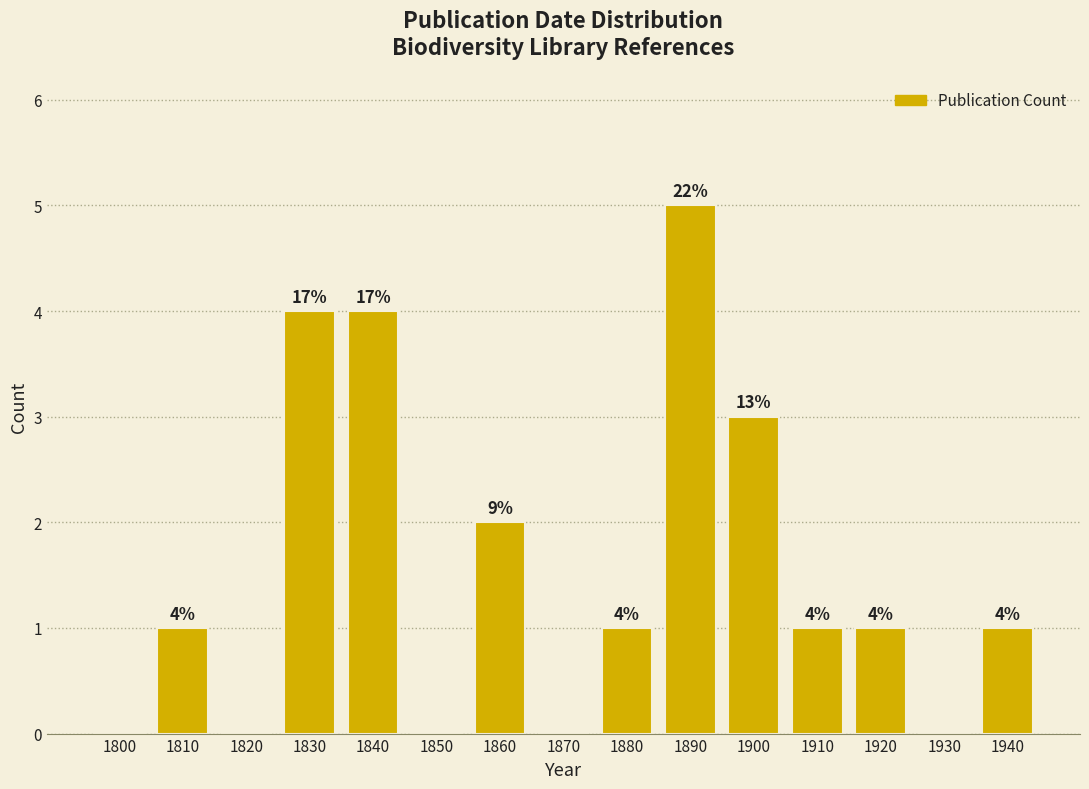

Reading right to left, transcribe all the data shown in this chart.

1940=1	1930=0	1920=1	1910=1	1900=3	1890=5	1880=1	1870=0	1860=2	1850=0	1840=4	1830=4	1820=0	1810=1	1800=0